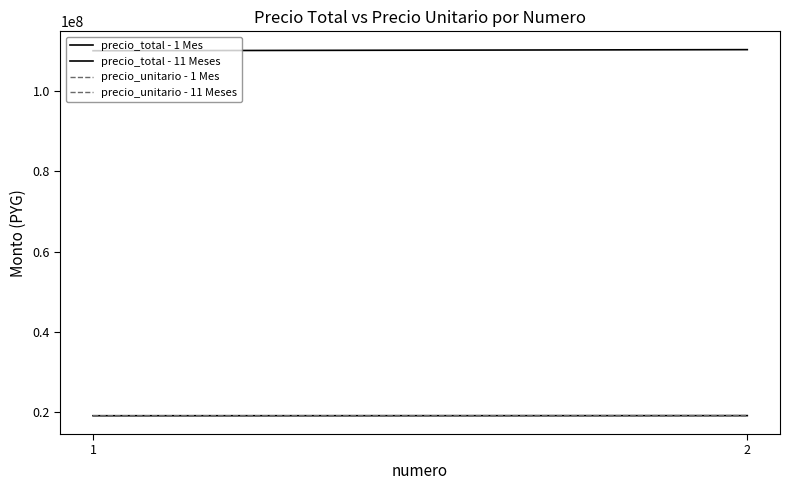

Which category has the highest value in the precio_total - 1 Mes series?

2